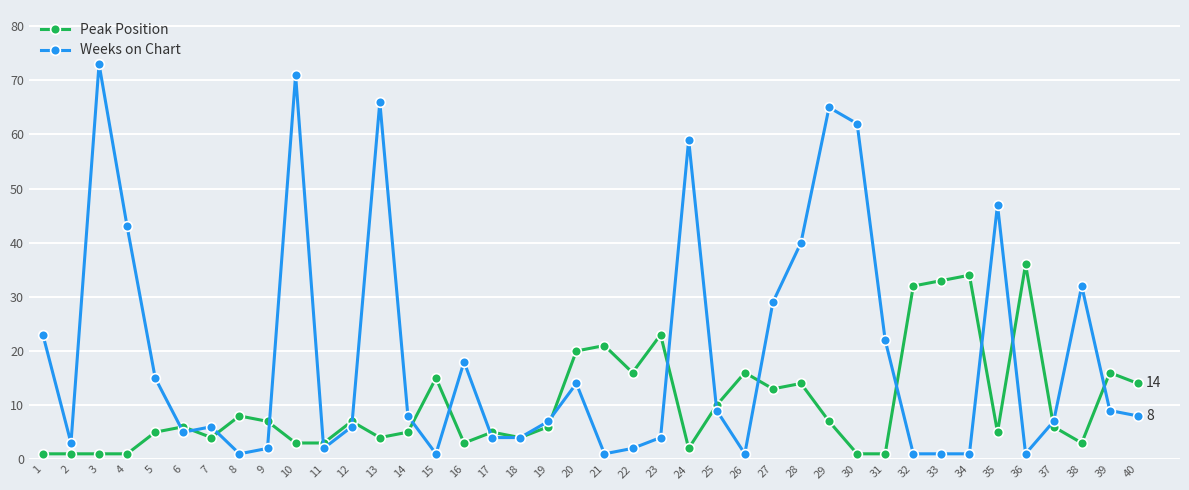

What is the value of the Peak Position point at the 6th from the left?

6